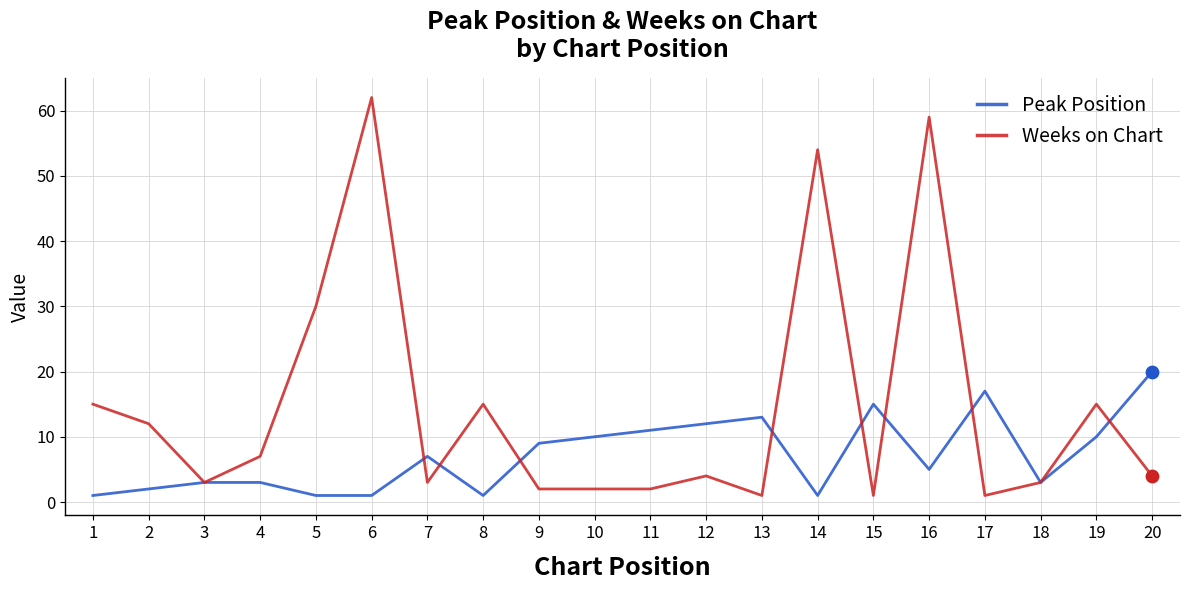

Which series has the widest spread of values?

Weeks on Chart